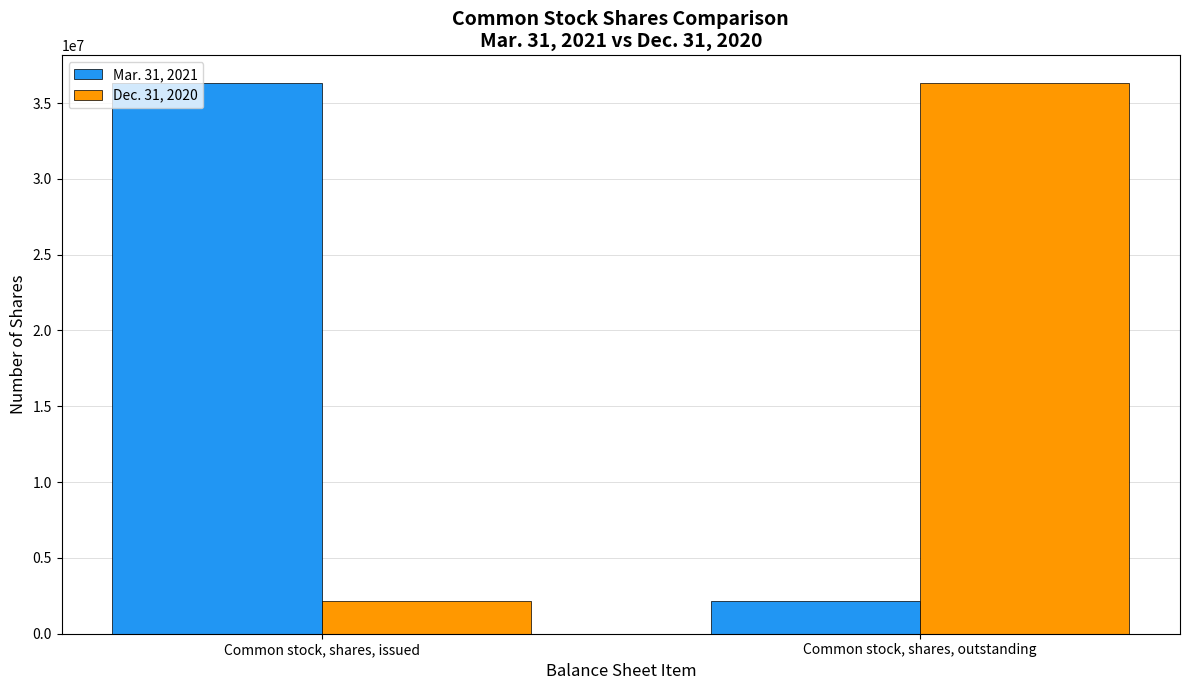

True or false: Mar. 31, 2021 has a value of 36331846 at Common stock, shares, issued.

True